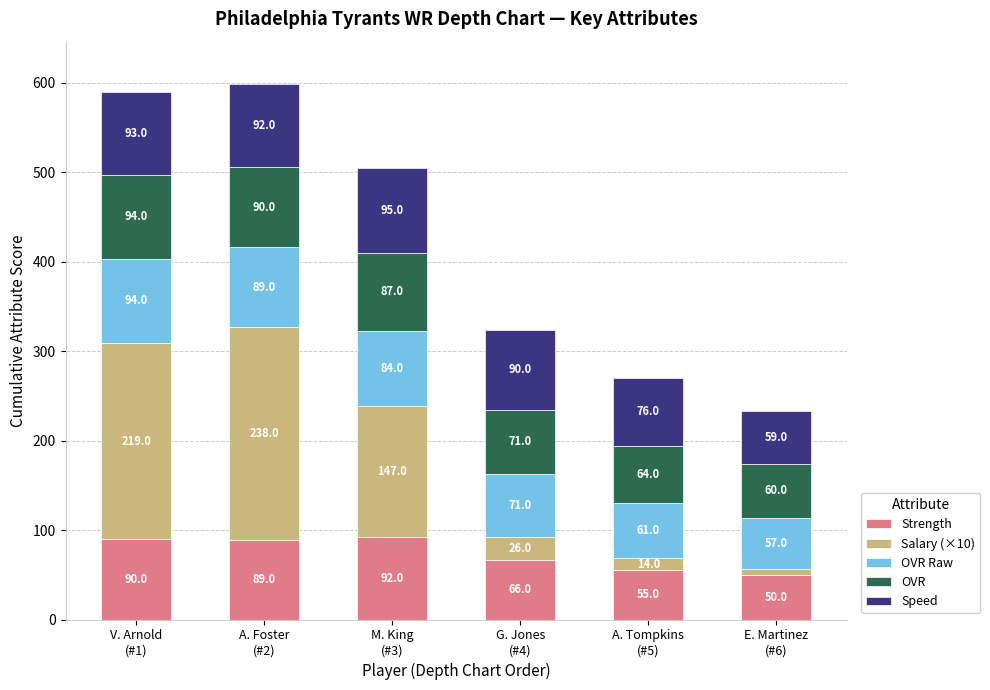

What is the maximum value for Strength?

92